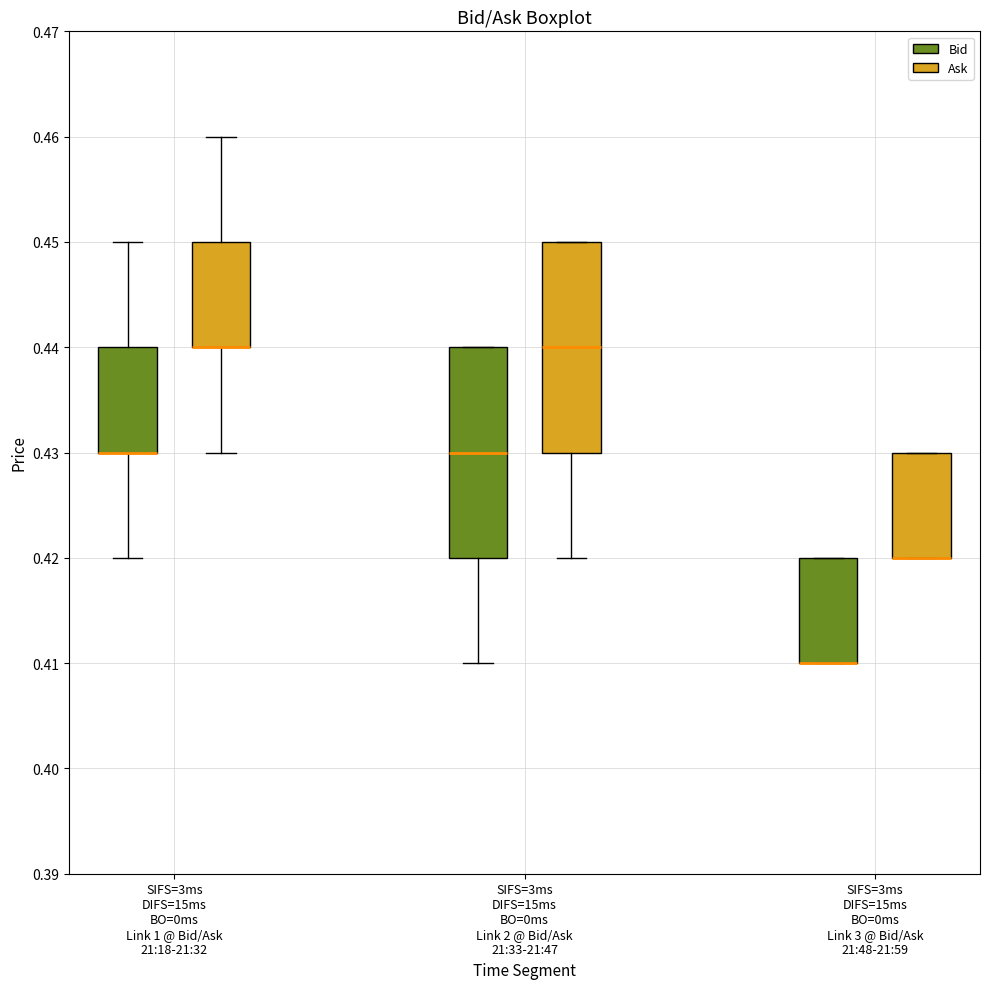

Where is the upper edge of the box for SIFS=3ms DIFS=15ms BO=0ms Link 2 @ Bid/Ask 21:33-21:47 (Ask) on the y-axis? The values are not printed on the chart, so give them approximately, as read against the axis.

0.45